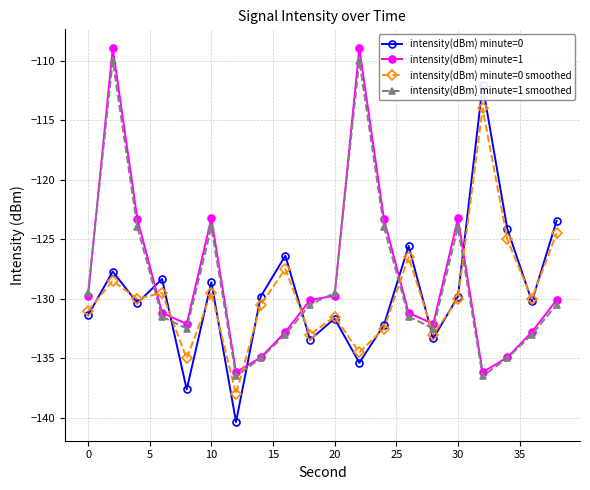

What is the difference between the maximum and minimum values in the intensity(dBm) minute=1 series?

27.2